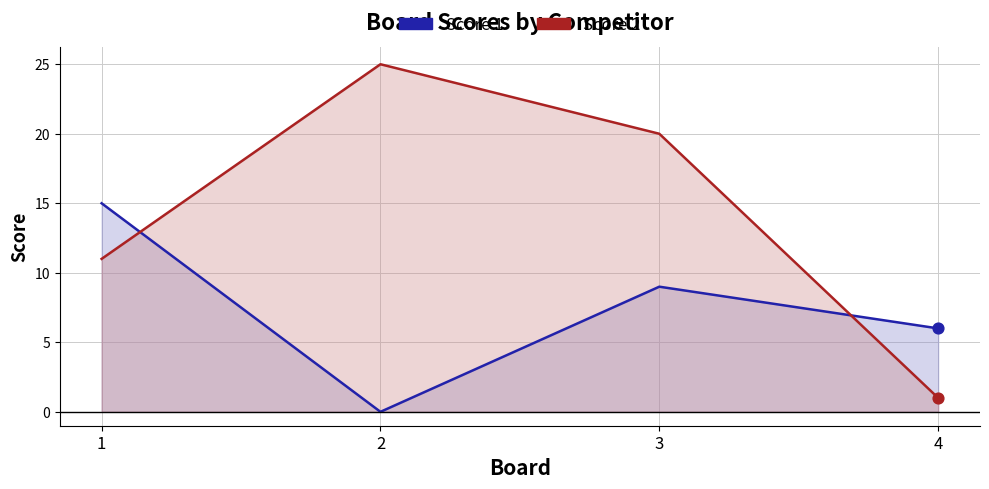

At which category is the sum across all series the highest?

3